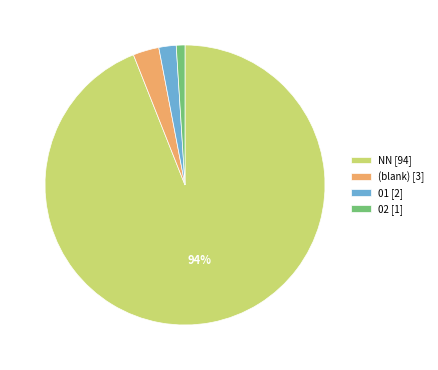

To the nearest percent, what is the average slice percentage?

25%